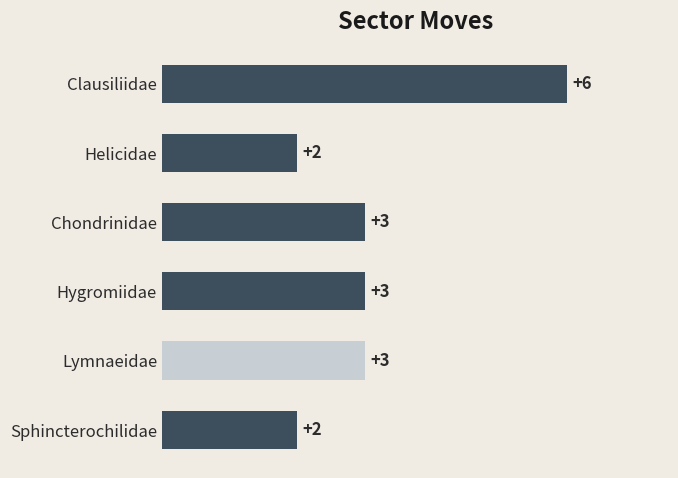

Reading top to bottom, transcribe all the data shown in this chart.

Clausiliidae=6	Helicidae=2	Chondrinidae=3	Hygromiidae=3	Lymnaeidae=3	Sphincterochilidae=2